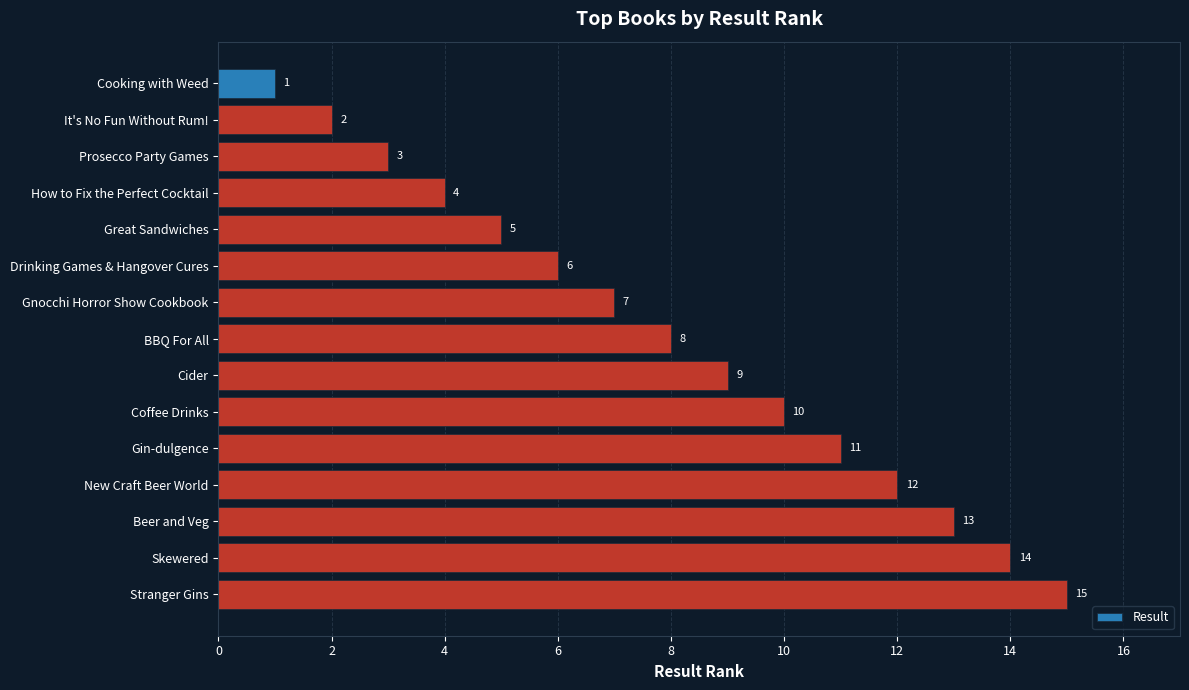

What is the label of the 5th bar from the bottom?

Gin-dulgence